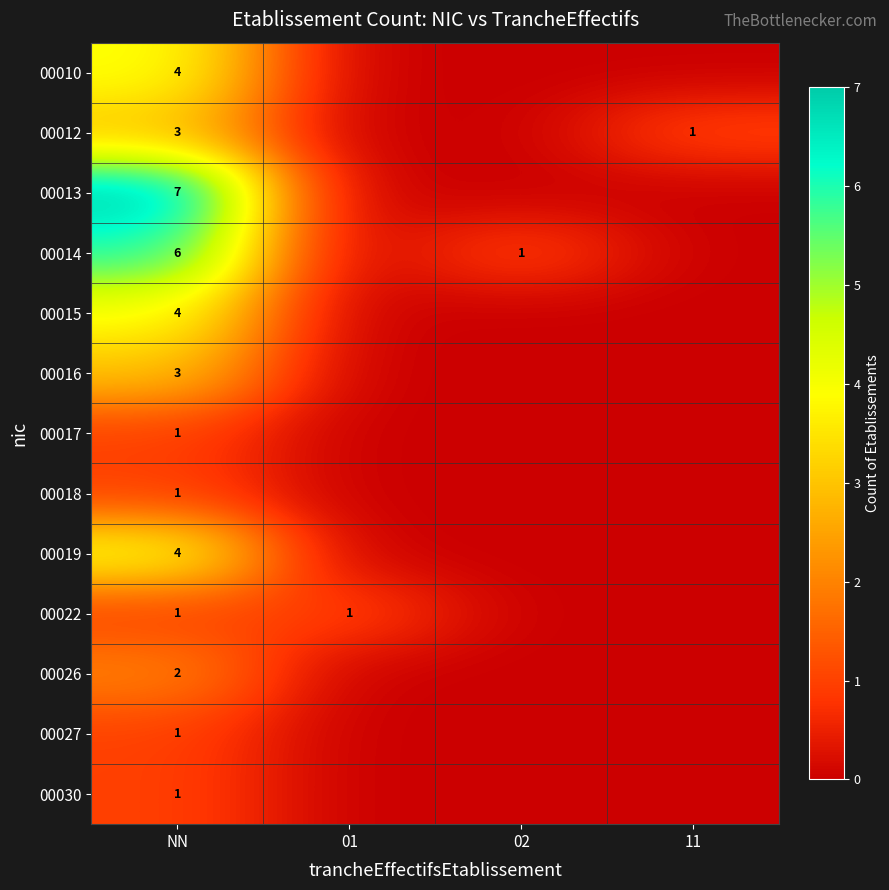

Which category has the highest value across all series?

NN